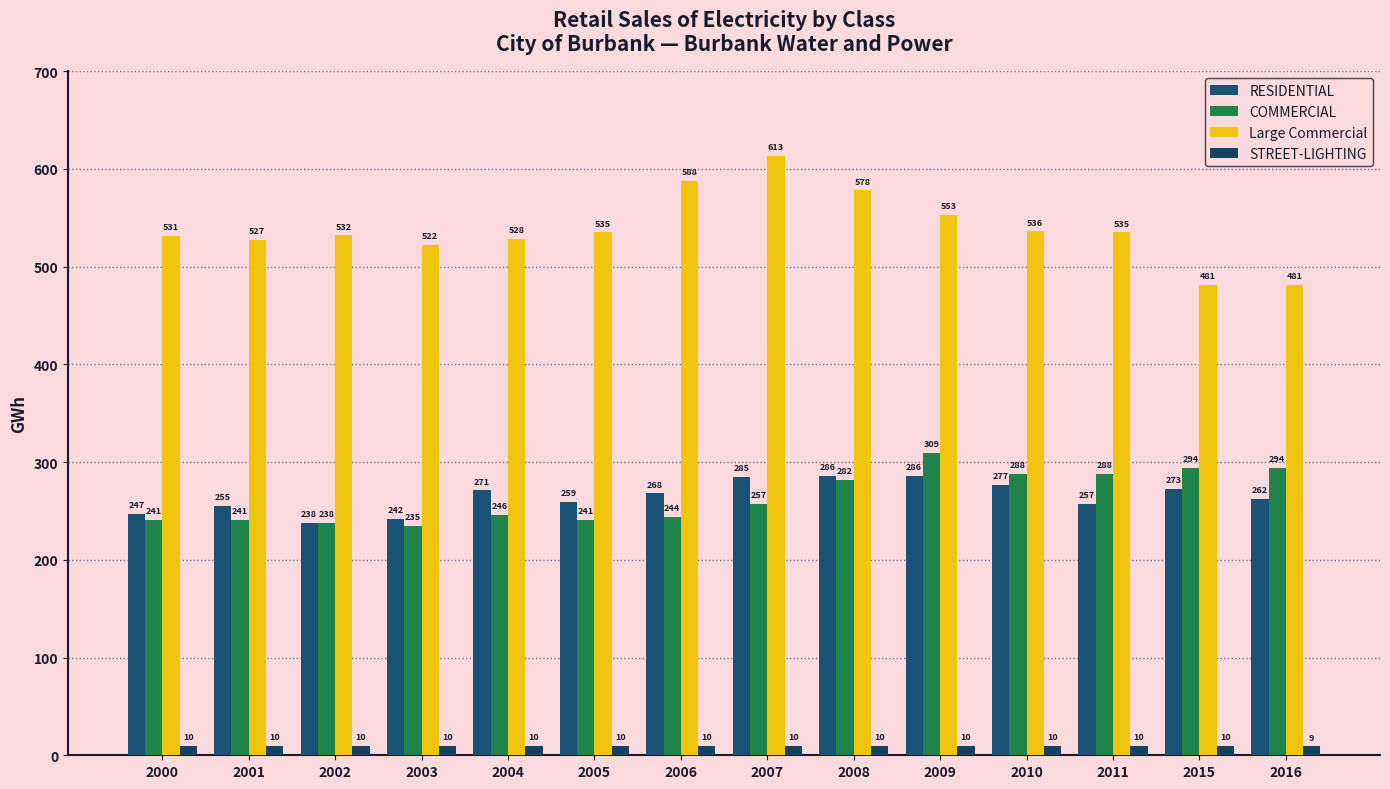

Which series has the largest total across all categories?

Large Commercial